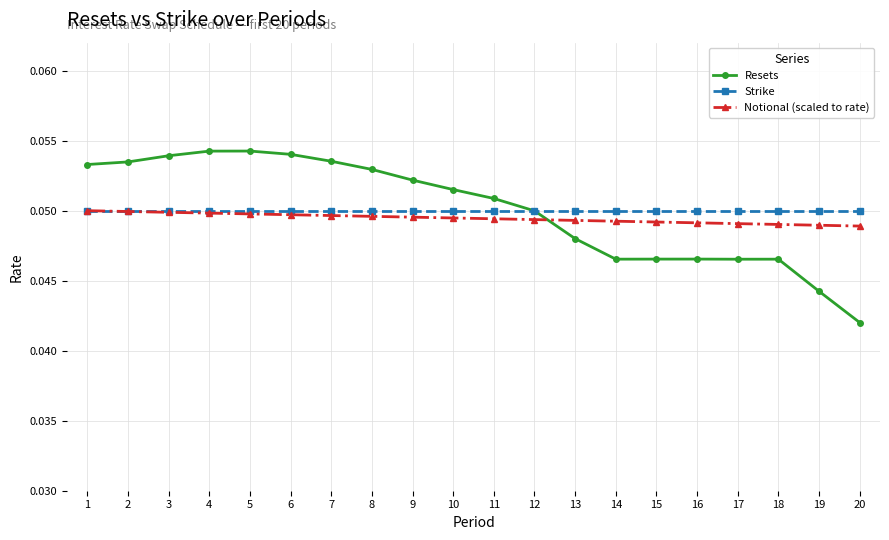

True or false: Notional (scaled to rate) has a value of 0.1 at 15.

False